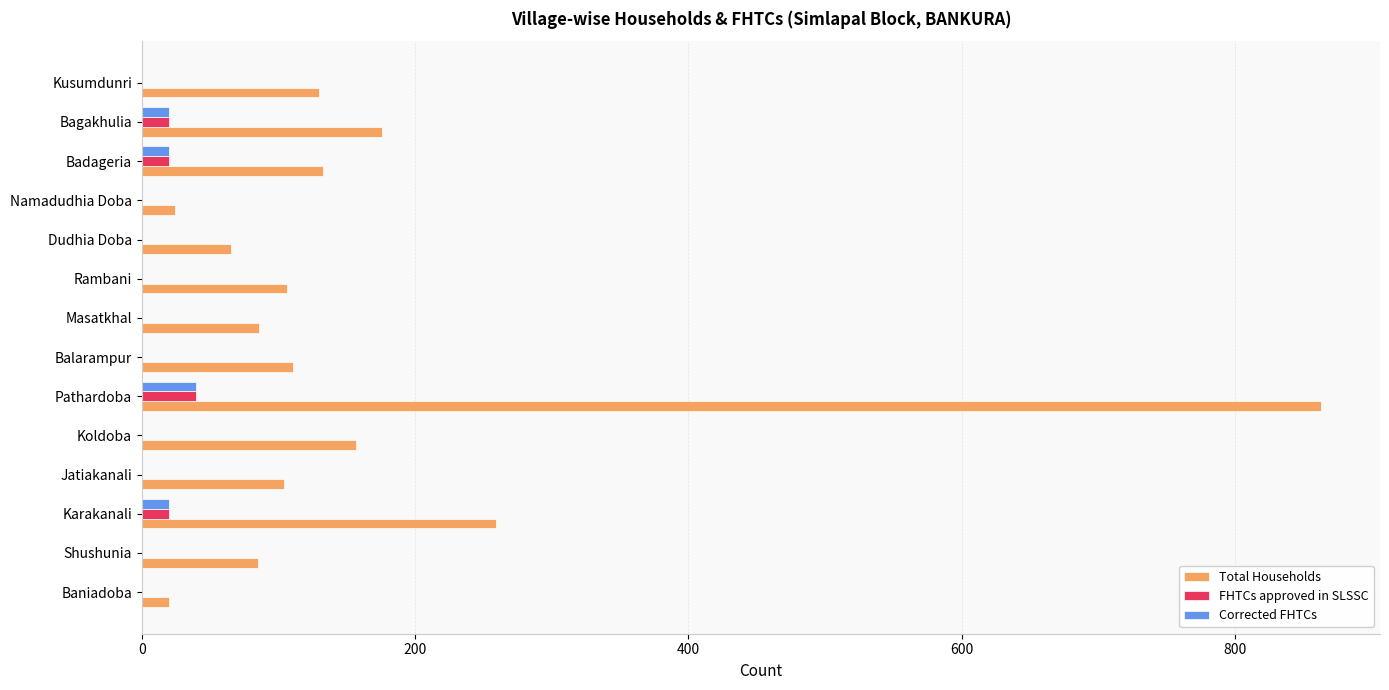

At which label does FHTCs approved in SLSSC reach its peak?

Pathardoba